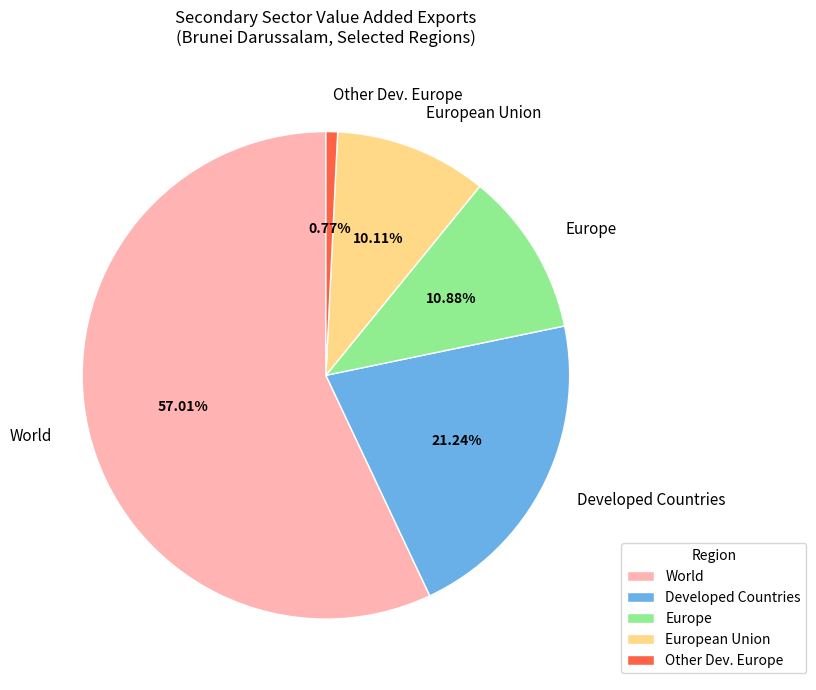

Which slice is the smallest?

Other Dev. Europe